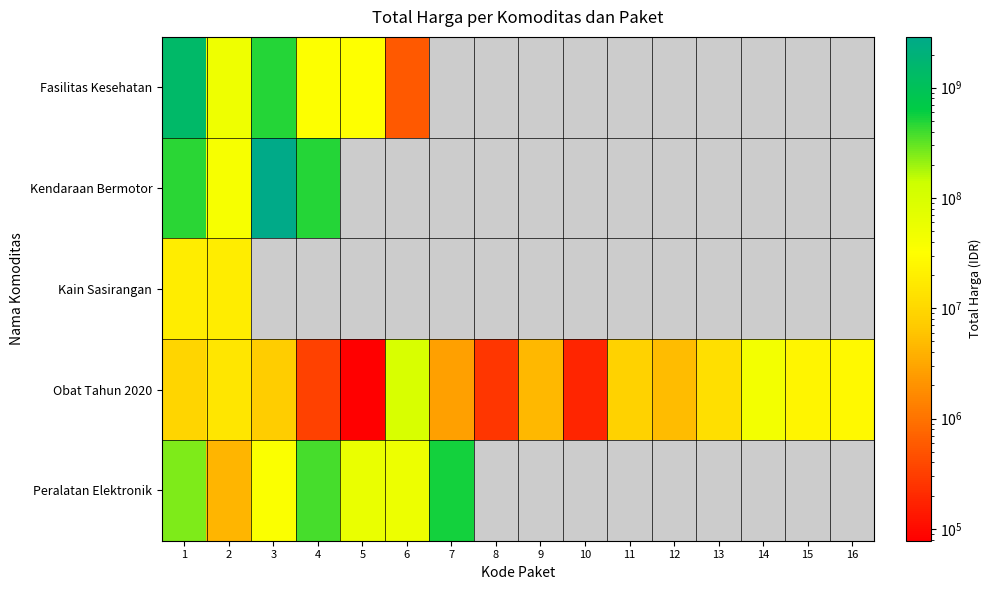

Which series has the widest spread of values?

Kendaraan Bermotor